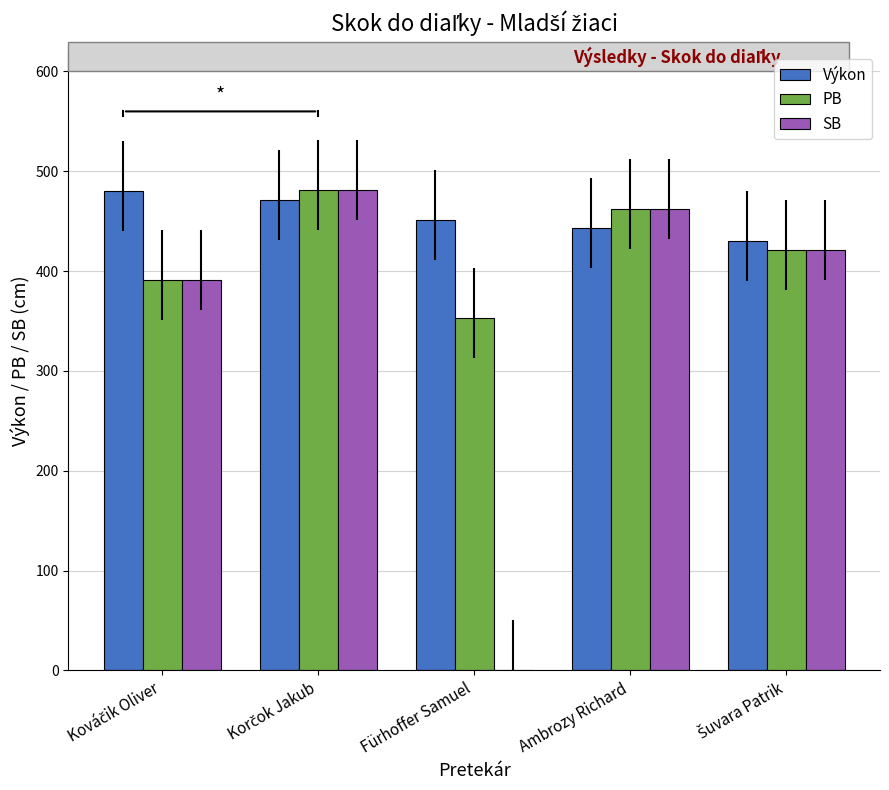

The PB series shows 462 at Ambrozy Richard. True or false?

True